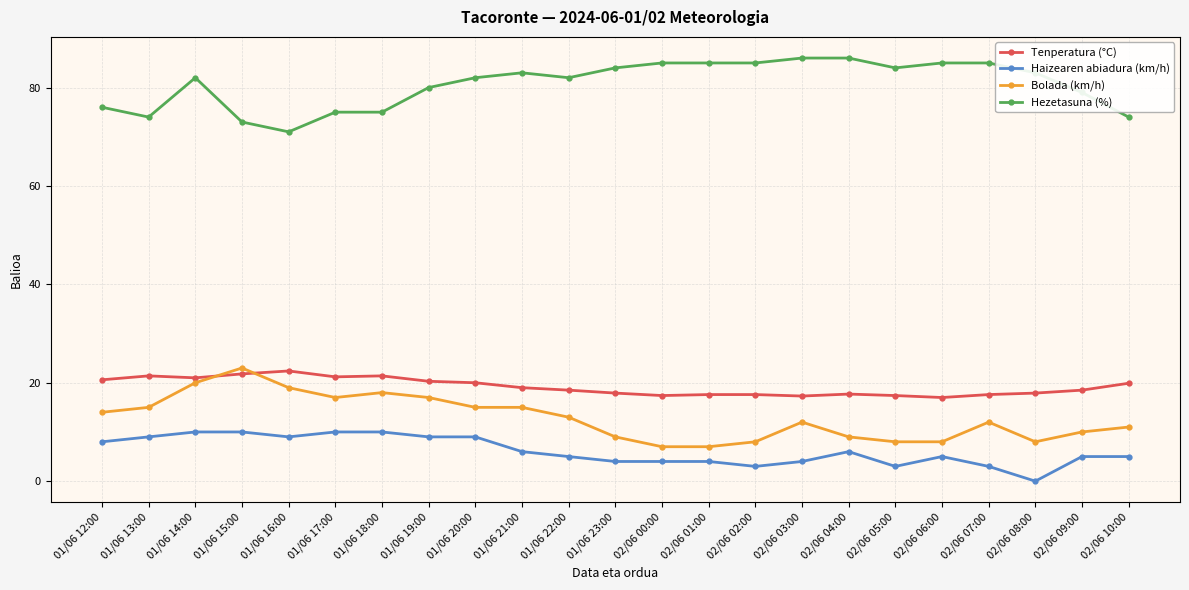

What is the label of the 3rd point from the right?

02/06 08:00